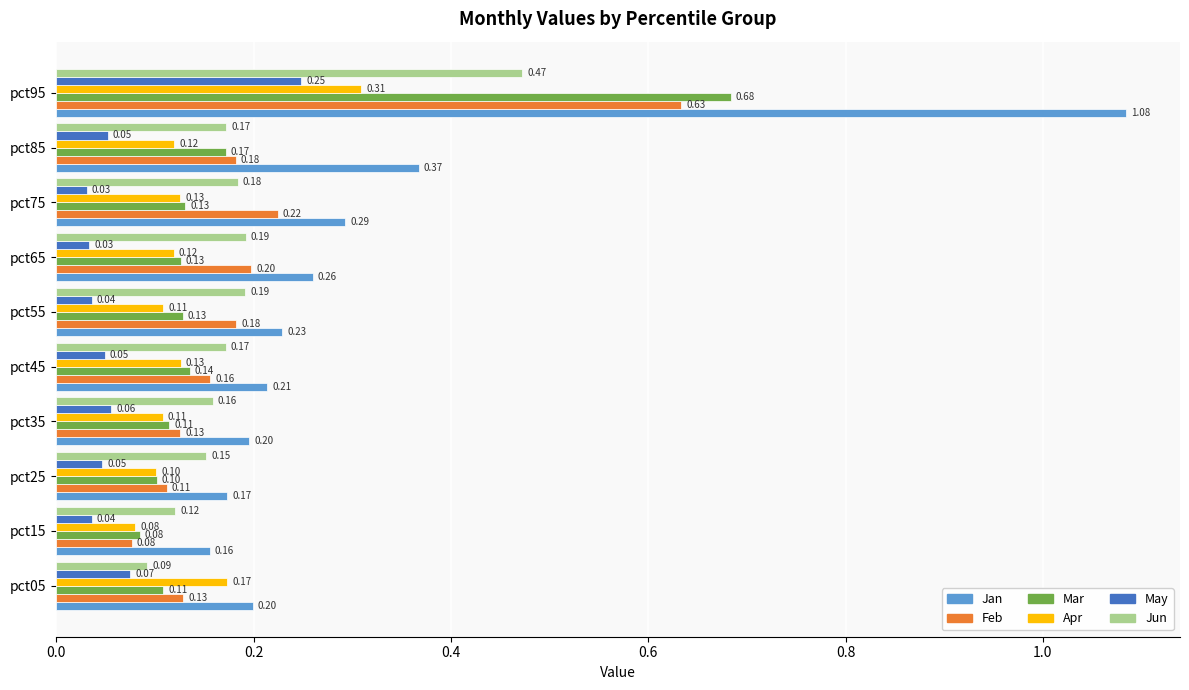

Which series has the widest spread of values?

Jan